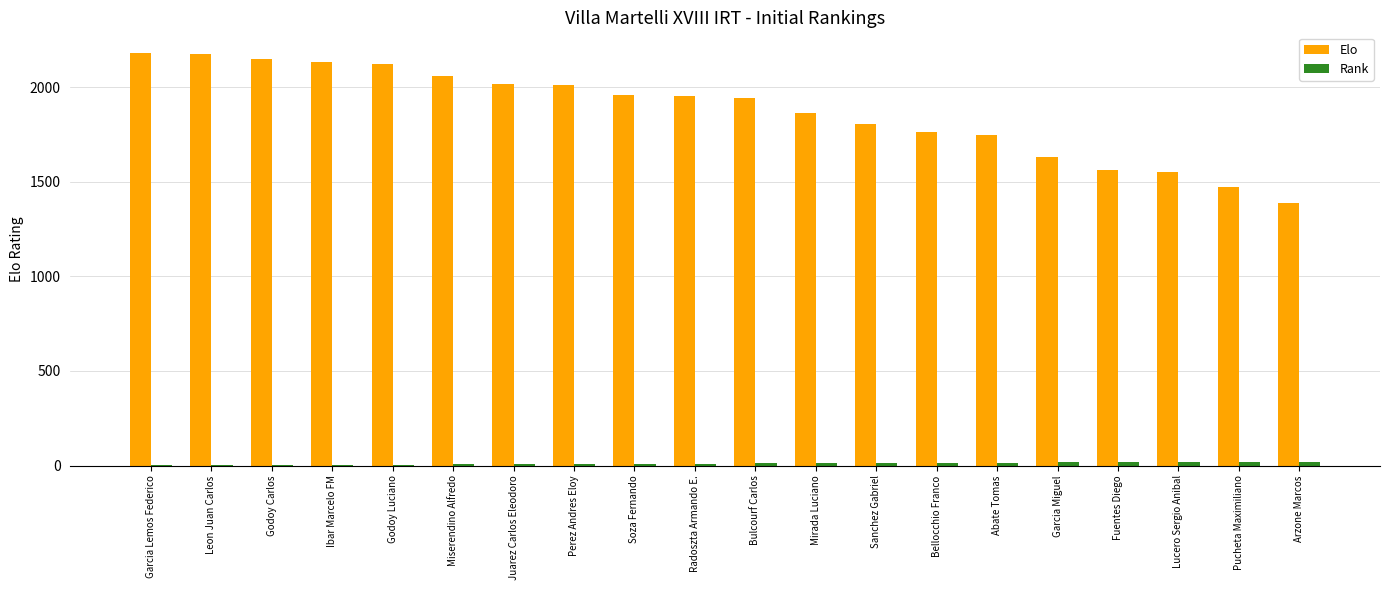

What is the sum of all Elo values?

37480